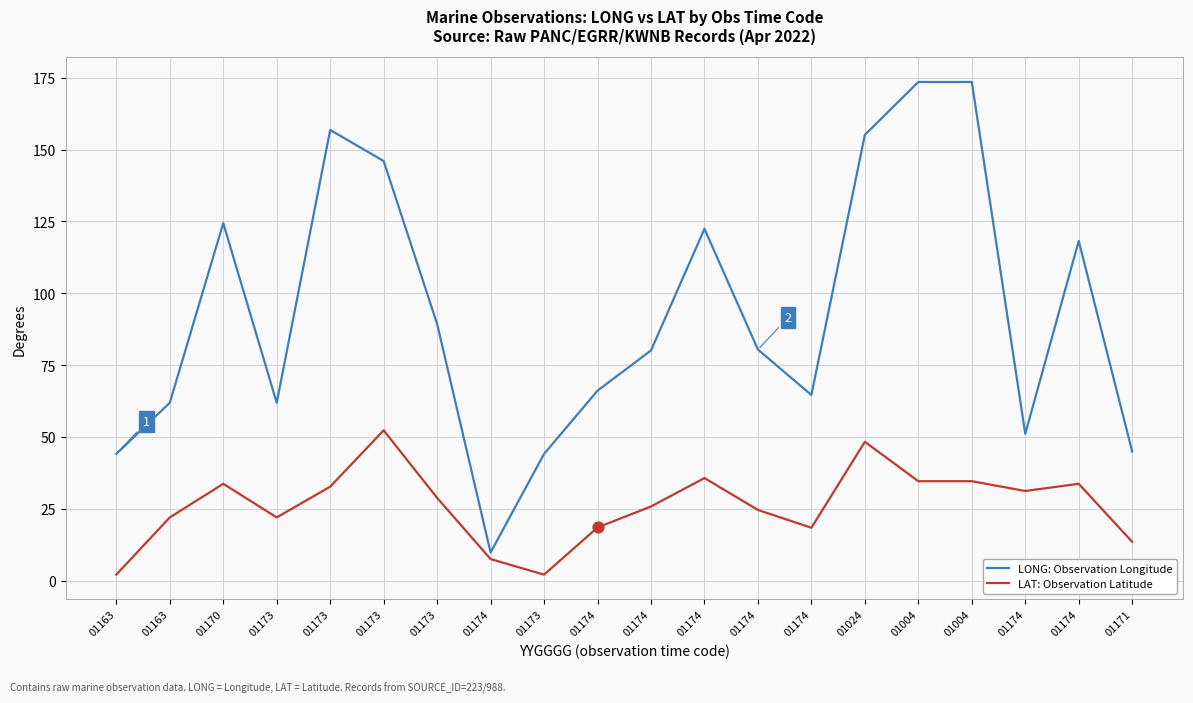

What are all the series names shown in the legend?

LONG: Observation Longitude, LAT: Observation Latitude